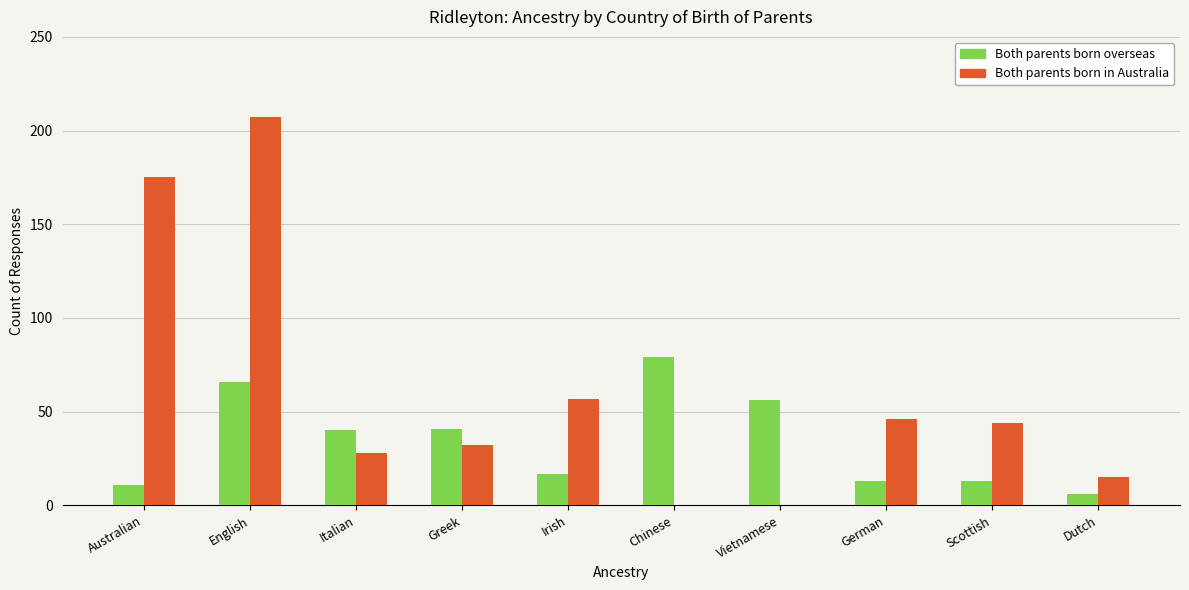

Count the number of categories in the chart.

10